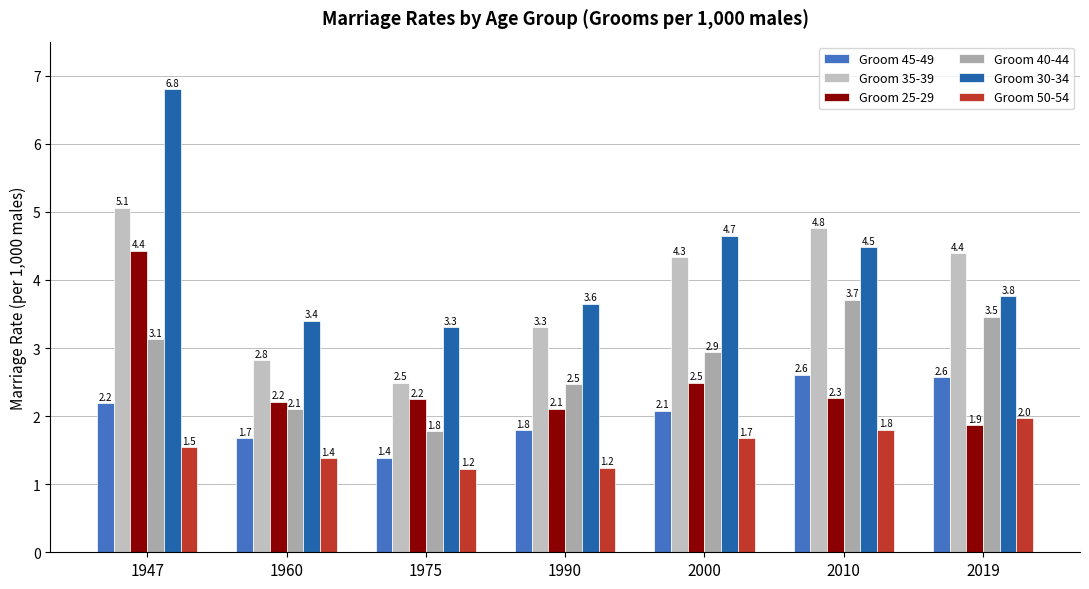

Which series changed the most between 1960 and 2019?

Groom 35-39